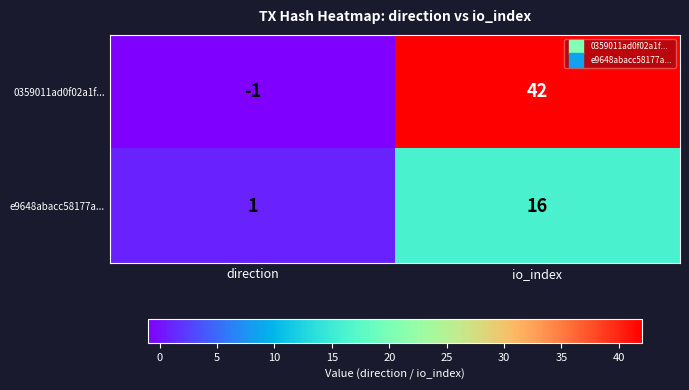

Where is e9648abacc58177a... nearest to the value 8?

direction